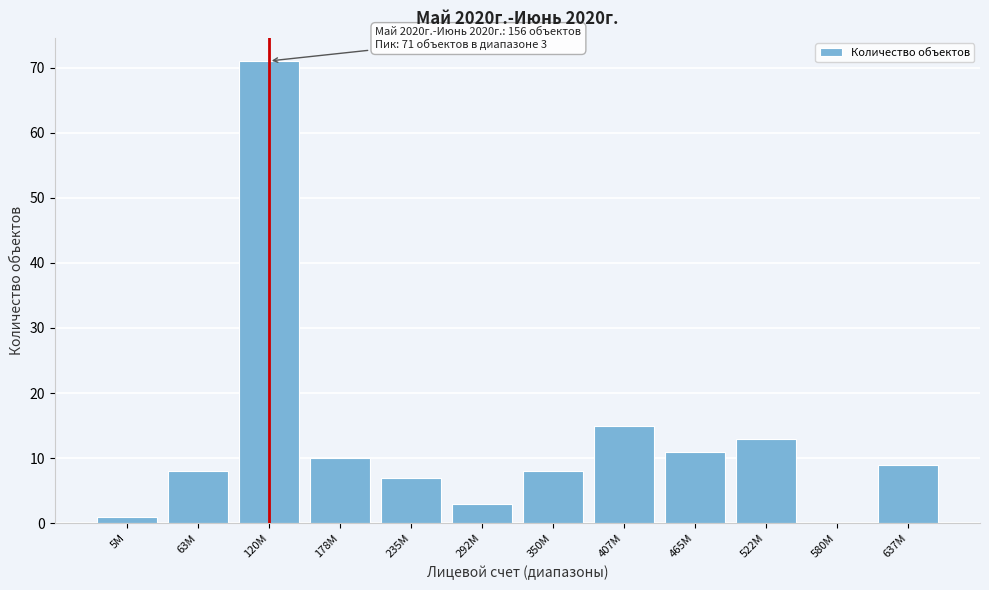

Reading left to right, transcribe all the data shown in this chart.

5M=1	63M=8	120M=71	178M=10	235M=7	292M=3	350M=8	407M=15	465M=11	522M=13	580M=0	637M=9